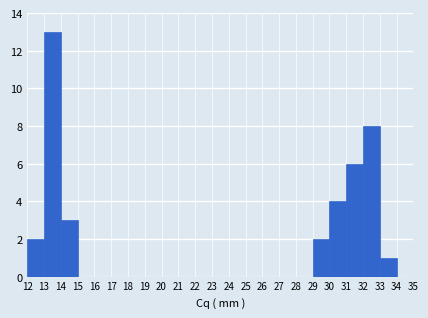

Reading left to right, list every bar in this chart as the range it spans on the x-axis followed by its height. The values are not printed on the chart, so give them approximately, as read against the axis.

12 to 13: 2
13 to 14: 13
14 to 15: 3
15 to 16: 0
16 to 17: 0
17 to 18: 0
18 to 19: 0
19 to 20: 0
20 to 21: 0
21 to 22: 0
22 to 23: 0
23 to 24: 0
24 to 25: 0
25 to 26: 0
26 to 27: 0
27 to 28: 0
28 to 29: 0
29 to 30: 2
30 to 31: 4
31 to 32: 6
32 to 33: 8
33 to 34: 1
34 to 35: 0